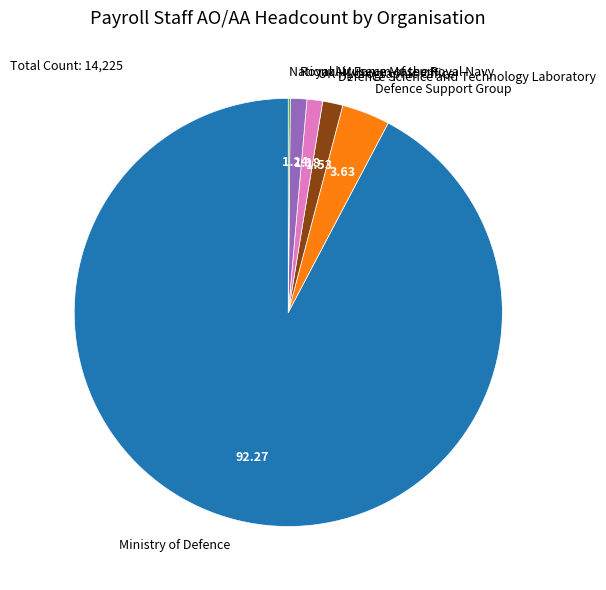

Which category has the biggest portion of the pie?

Ministry of Defence